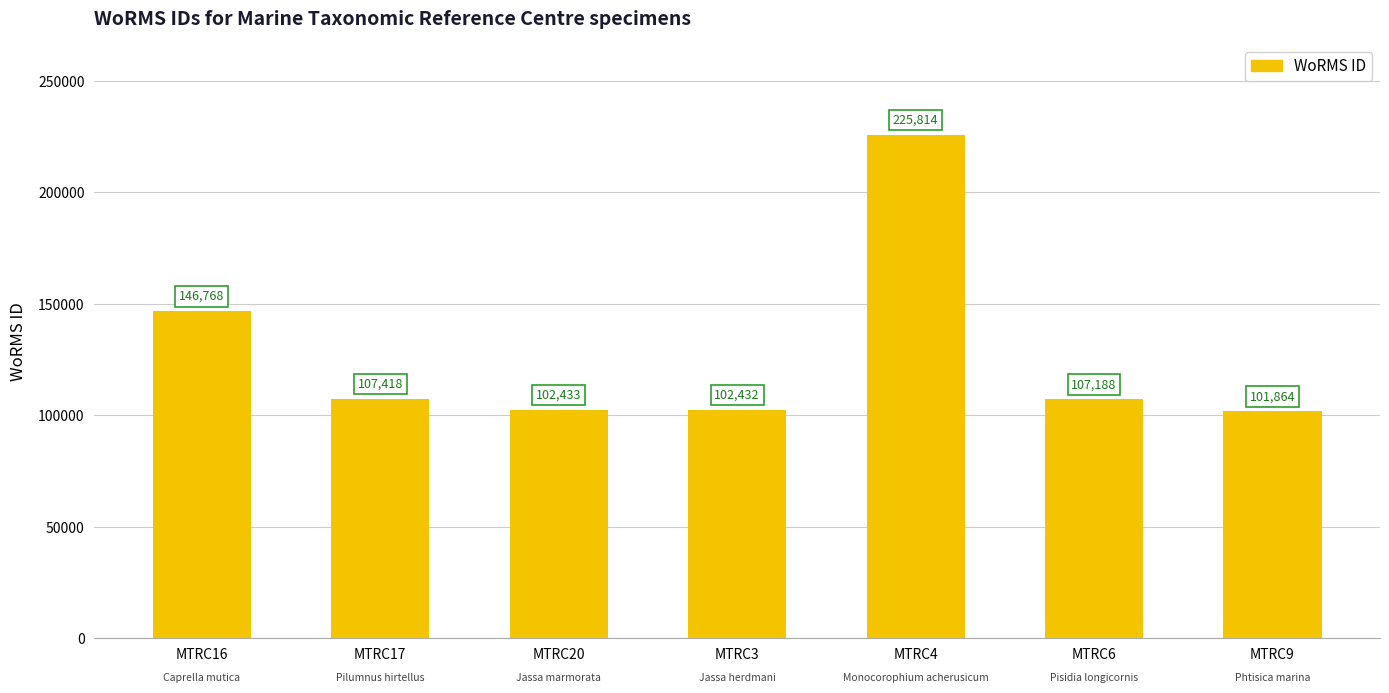

Reading right to left, what are all the values shown in this chart?

MTRC9=101864	MTRC6=107188	MTRC4=225814	MTRC3=102432	MTRC20=102433	MTRC17=107418	MTRC16=146768